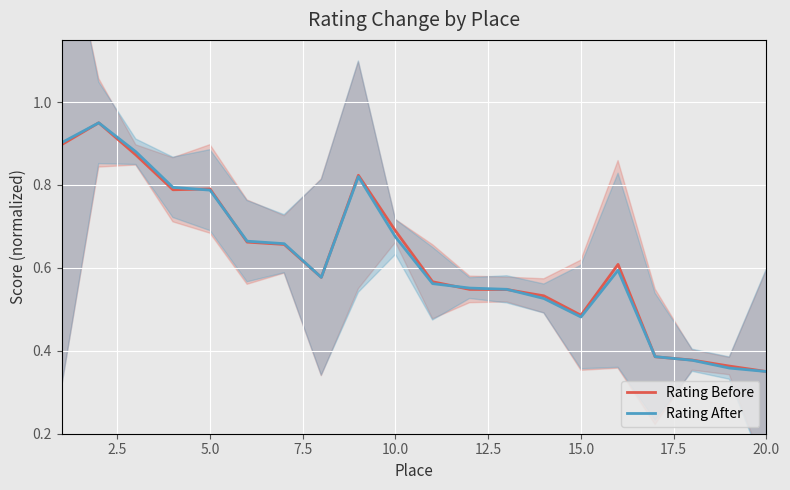

What are all the series names shown in the legend?

Rating Before, Rating After